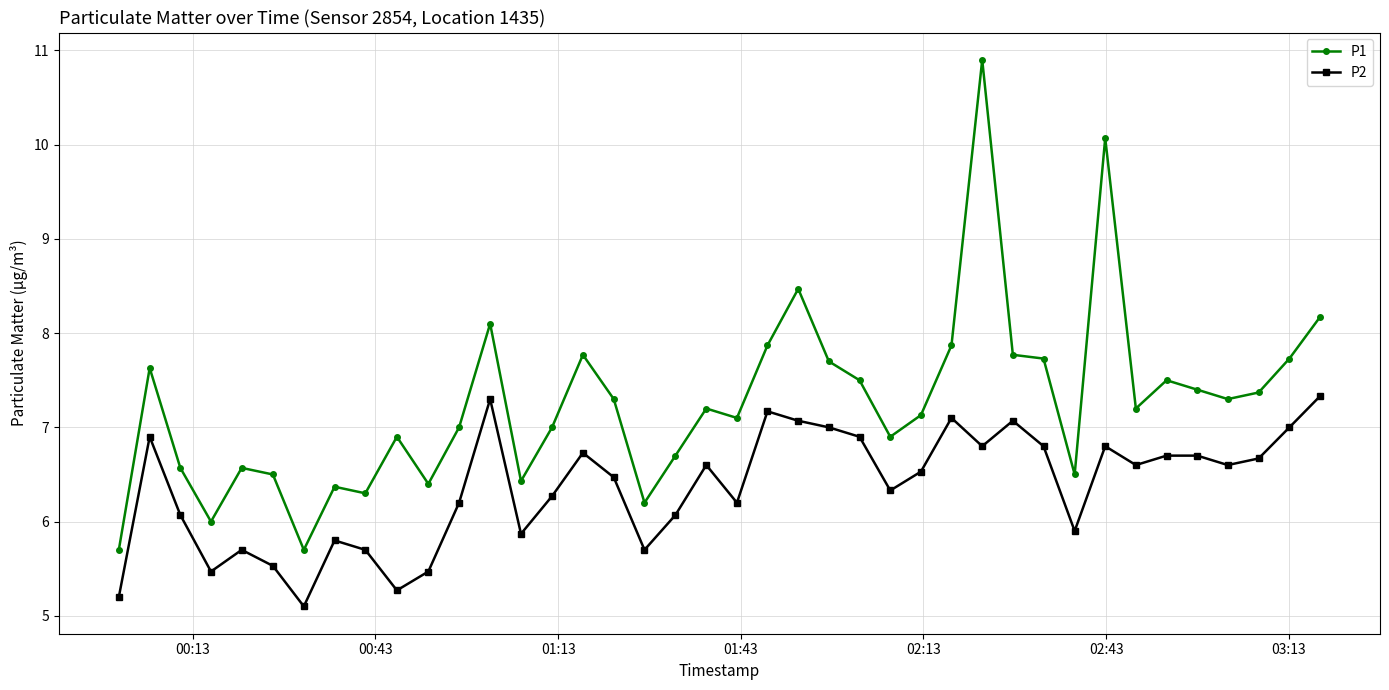

True or false: P2 has more than 1 points higher than both neighbors.

True